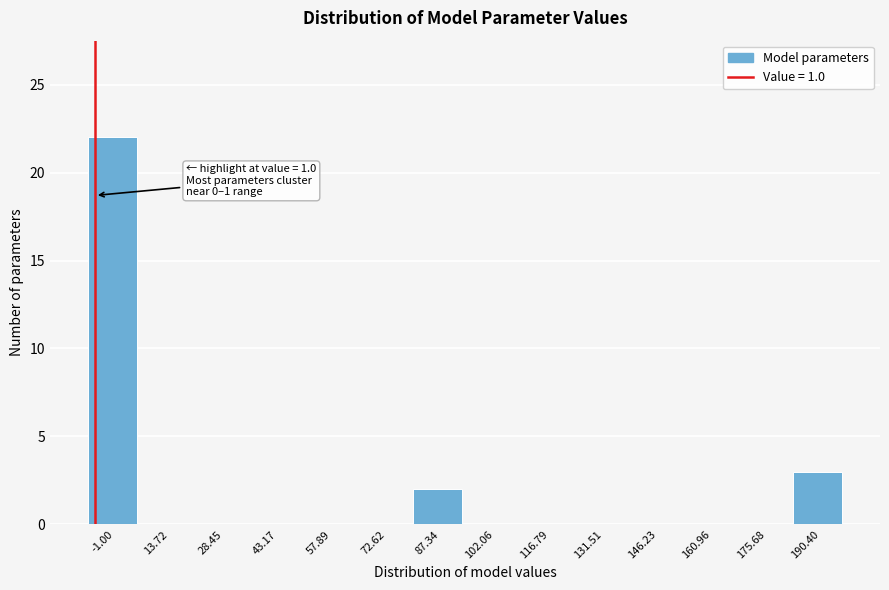

Reading right to left, transcribe all the data shown in this chart.

190.40=3	175.68=0	160.96=0	146.23=0	131.51=0	116.79=0	102.06=0	87.34=2	72.62=0	57.89=0	43.17=0	28.45=0	13.72=0	-1.00=22